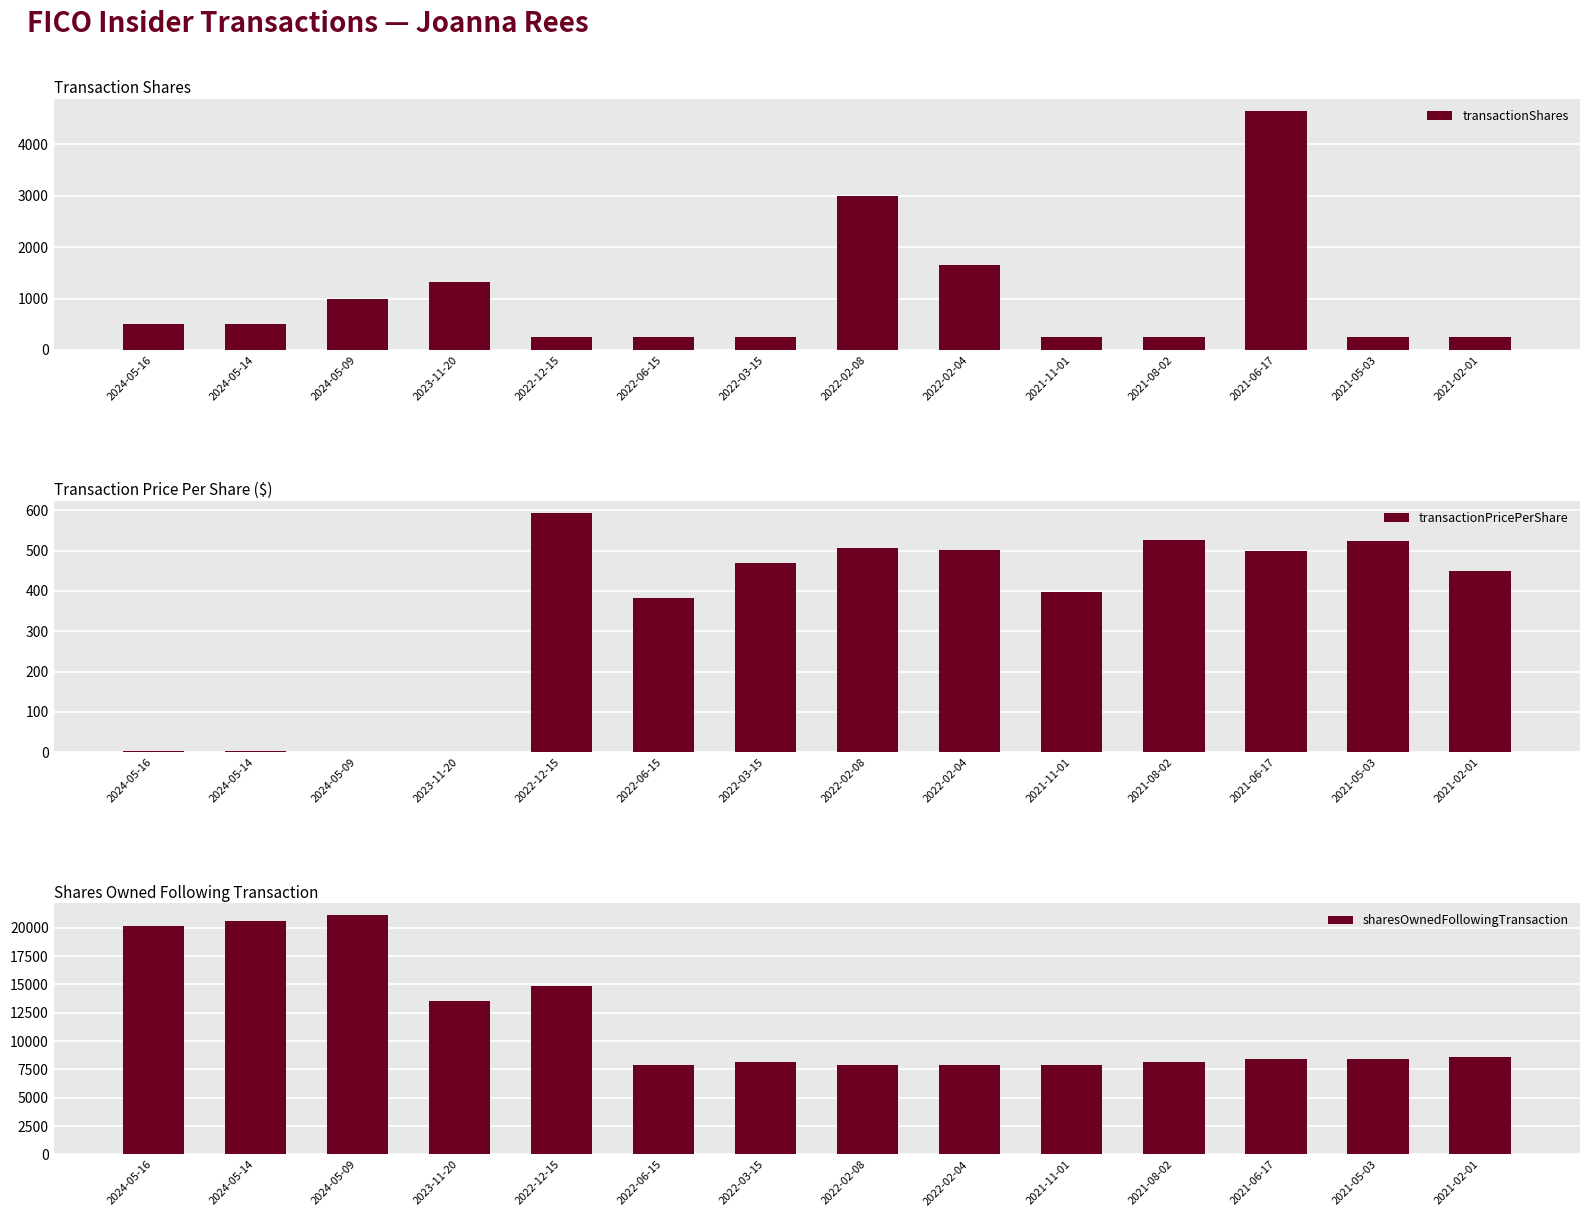

Which category has the highest value across all series?

2024-05-09